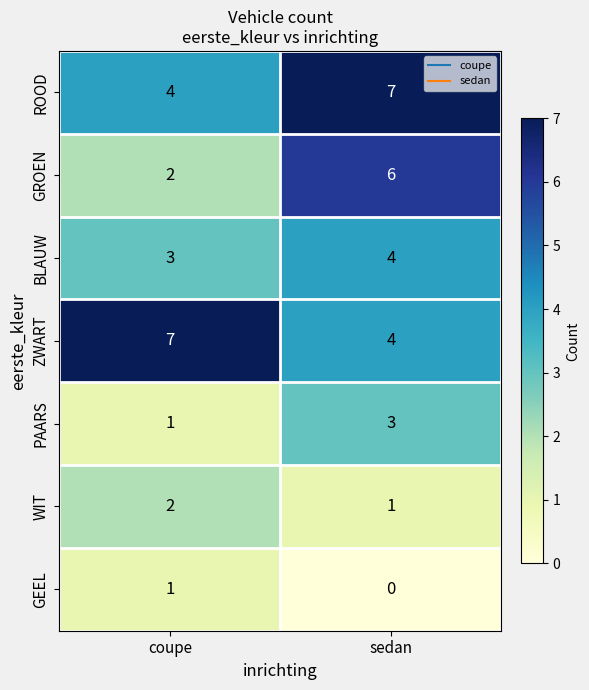

Where is GEEL nearest to the value 0?

sedan